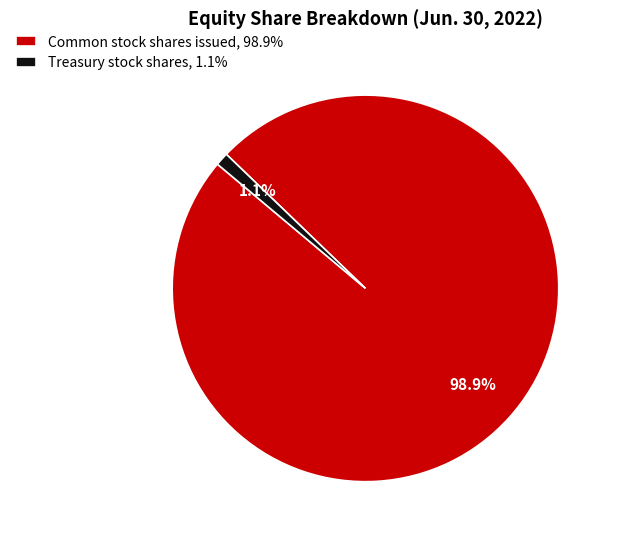

What is the majority slice?

Common stock shares issued